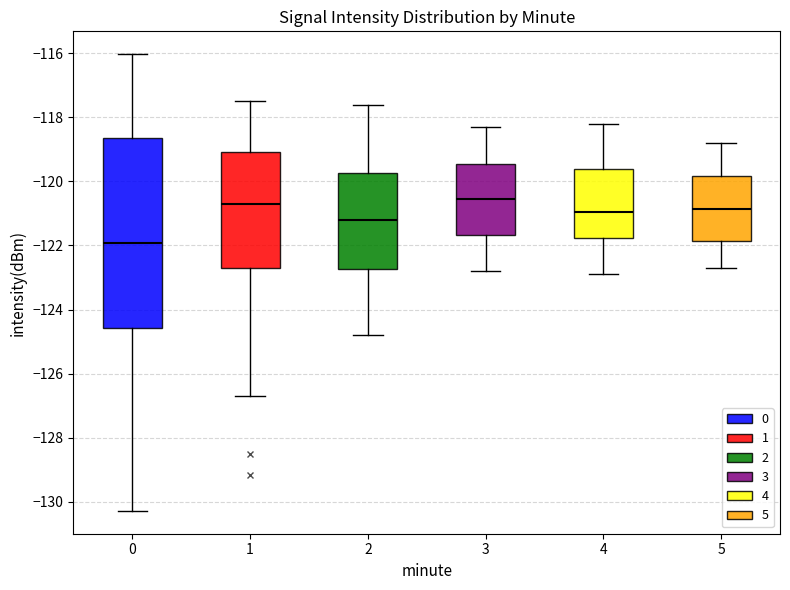

Which box has the lowest median line?

0